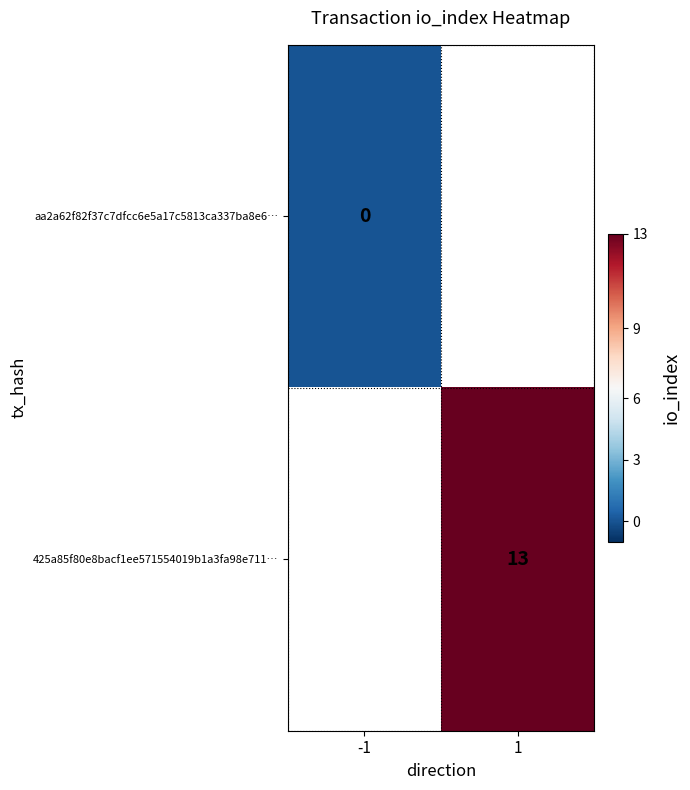

Which label corresponds to the largest value in the chart?

1